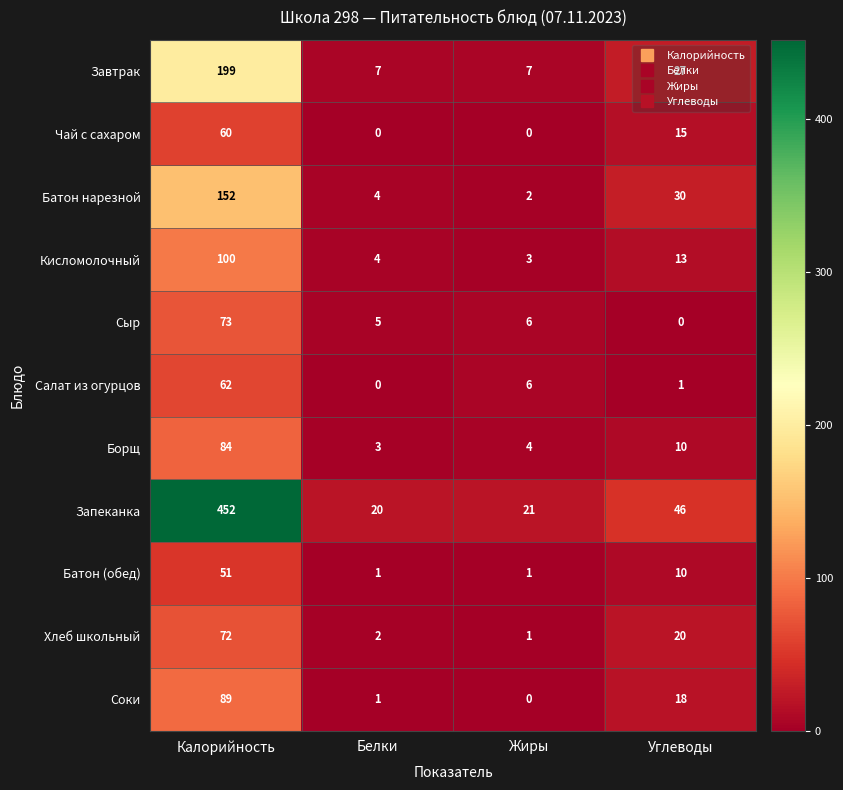

Where is Кисломолочный nearest to the value 51?

Углеводы